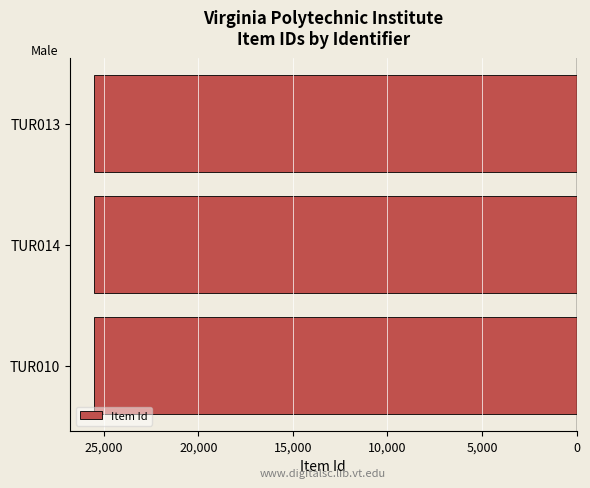

Does the chart contain any negative values?

Yes